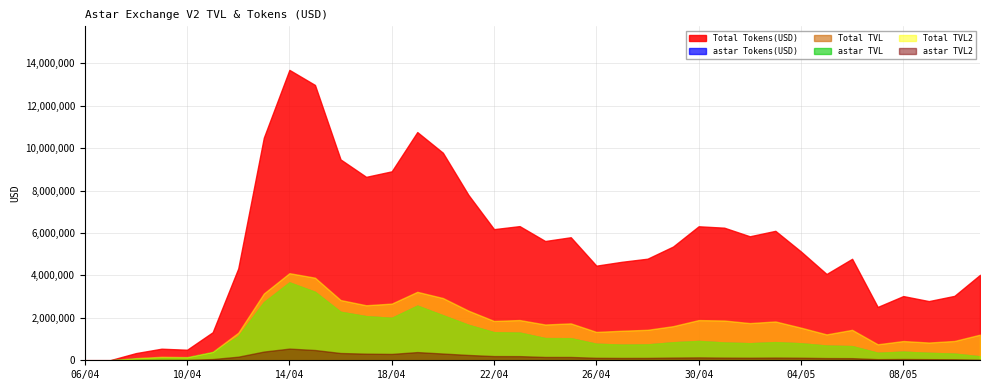

What is the minimum value shown in the chart?

1767.8